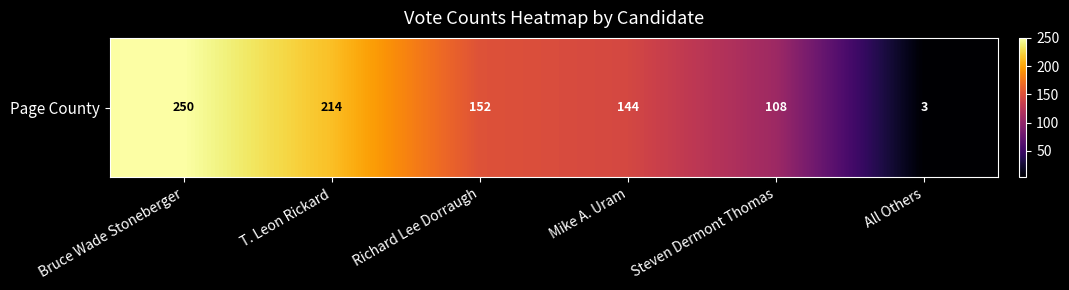

True or false: the data shows 4 at All Others.

False